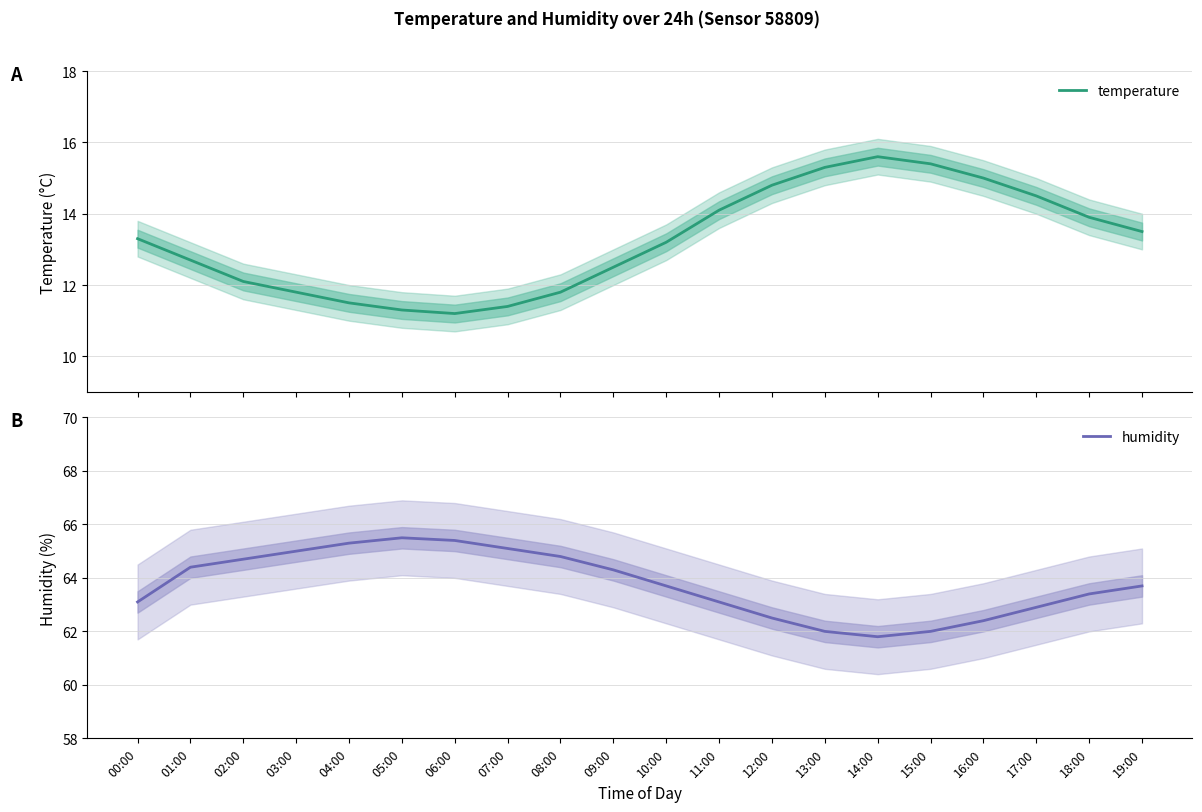

What position from the right is 11:00?

9